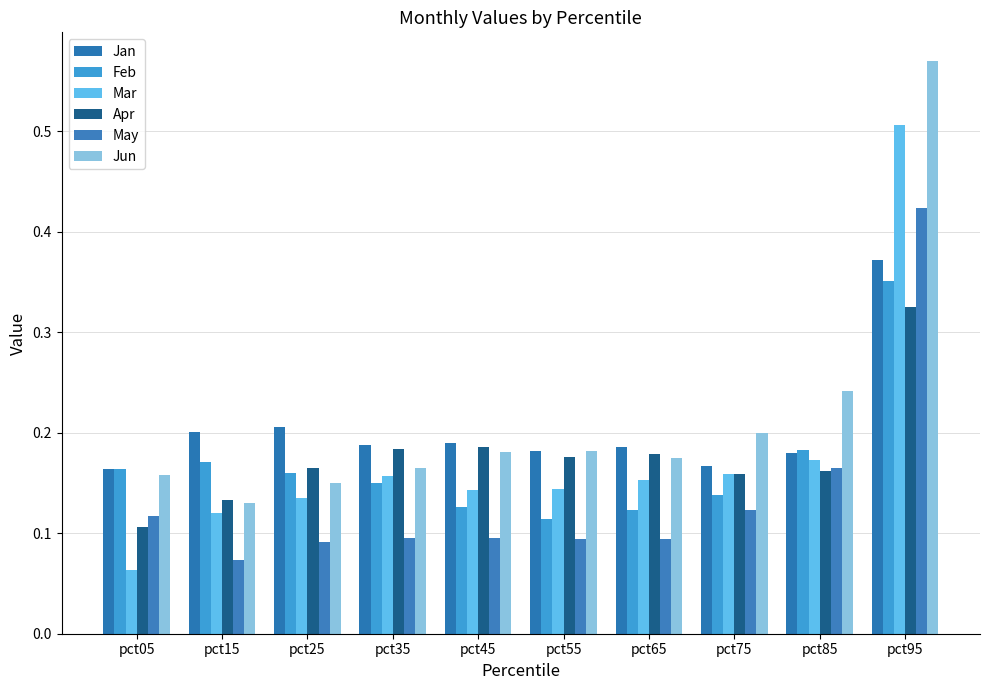

Where is Jun nearest to the value 0?

pct15